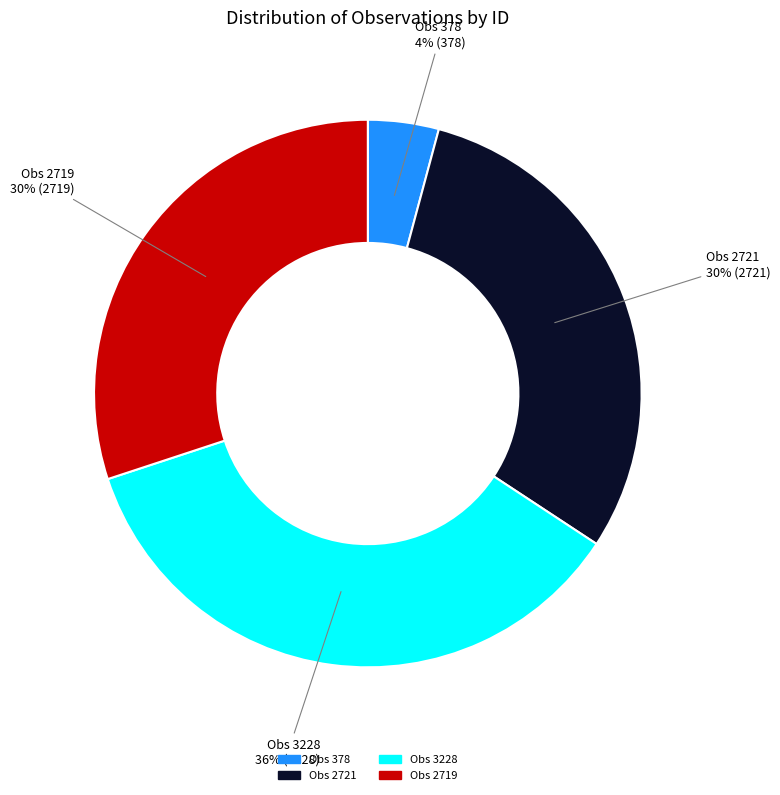

To the nearest percent, what is the difference between the largest and smallest slice percentages?

32%